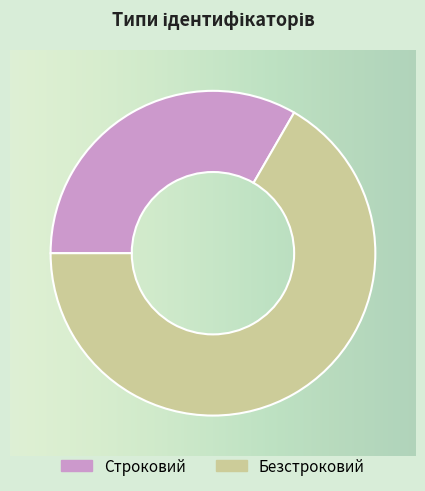

Is the sum of Строковий and Безстроковий greater than half?

Yes